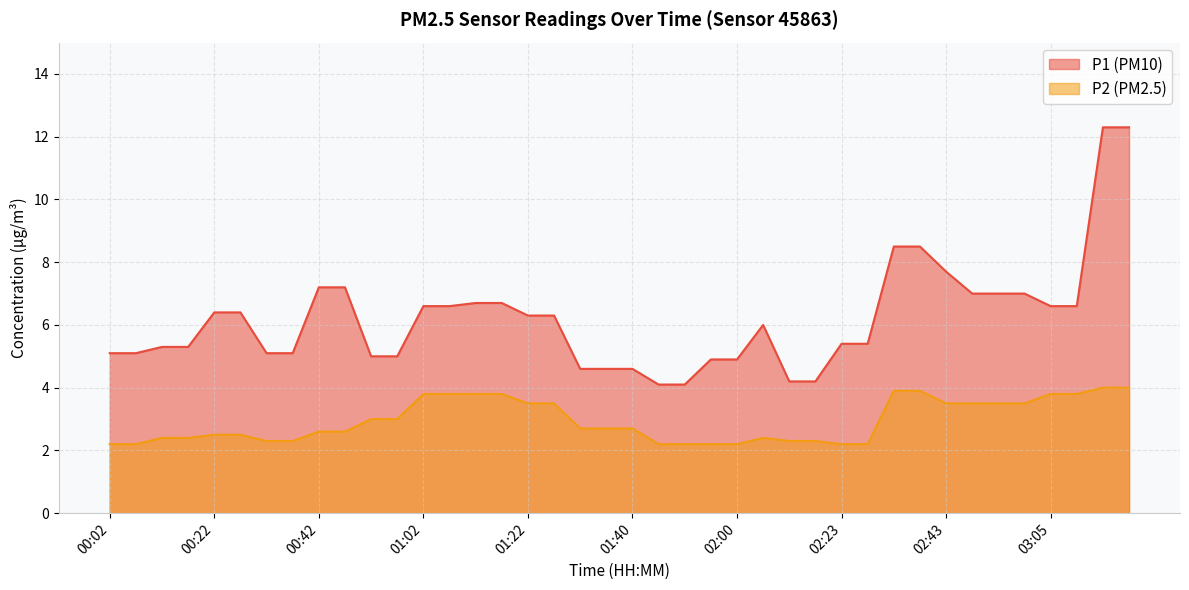

What is the approximate value of P2 at 03:00?

3.5